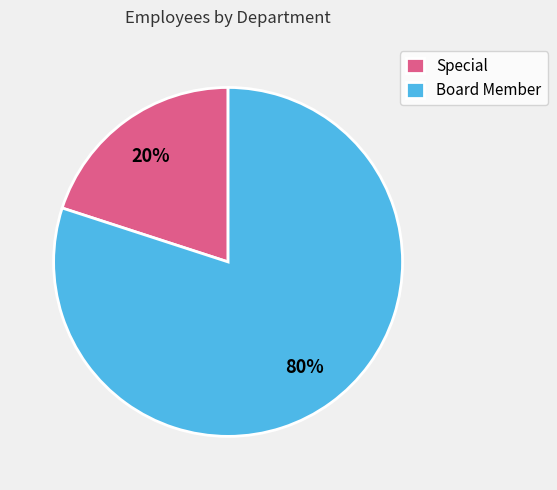

What is the majority slice?

Board Member